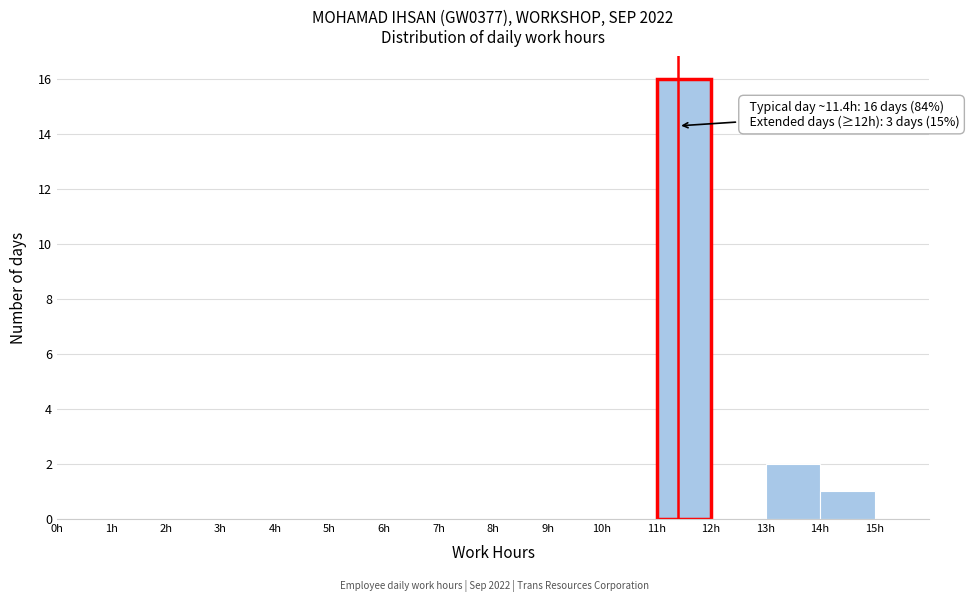

Over which range of the x-axis is the bar tallest?

11 to 12